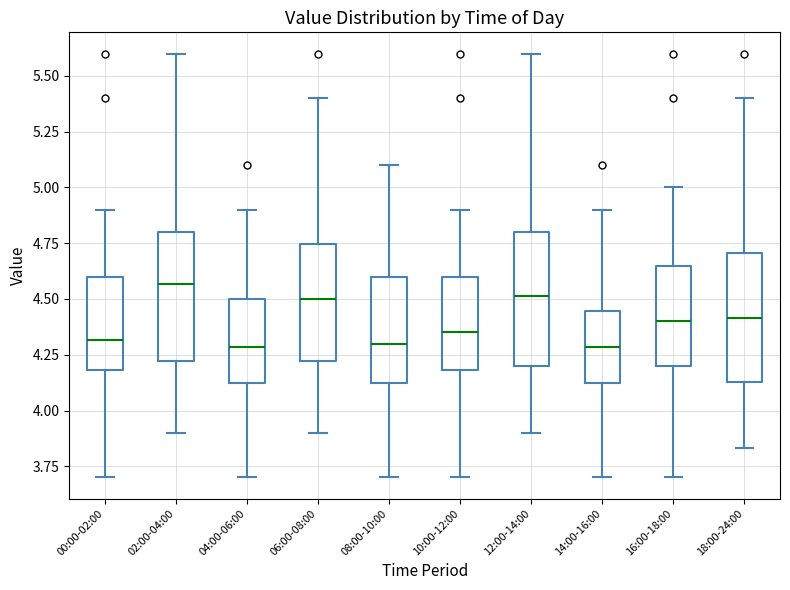

Reading left to right, read every box against the y-axis: the position of its median line, the range the box covers, and the ends of its whiskers. The values are not printed on the chart, so give them approximately, as read against the axis.

00:00-02:00: median 4.30, box 4.20 to 4.60, whiskers 3.70 to 4.90
02:00-04:00: median 4.55, box 4.20 to 4.80, whiskers 3.90 to 5.60
04:00-06:00: median 4.30, box 4.10 to 4.50, whiskers 3.70 to 4.90
06:00-08:00: median 4.50, box 4.20 to 4.75, whiskers 3.90 to 5.40
08:00-10:00: median 4.30, box 4.10 to 4.60, whiskers 3.70 to 5.10
10:00-12:00: median 4.35, box 4.20 to 4.60, whiskers 3.70 to 4.90
12:00-14:00: median 4.50, box 4.20 to 4.80, whiskers 3.90 to 5.60
14:00-16:00: median 4.30, box 4.10 to 4.45, whiskers 3.70 to 4.90
16:00-18:00: median 4.40, box 4.20 to 4.65, whiskers 3.70 to 5.00
18:00-24:00: median 4.40, box 4.15 to 4.70, whiskers 3.85 to 5.40